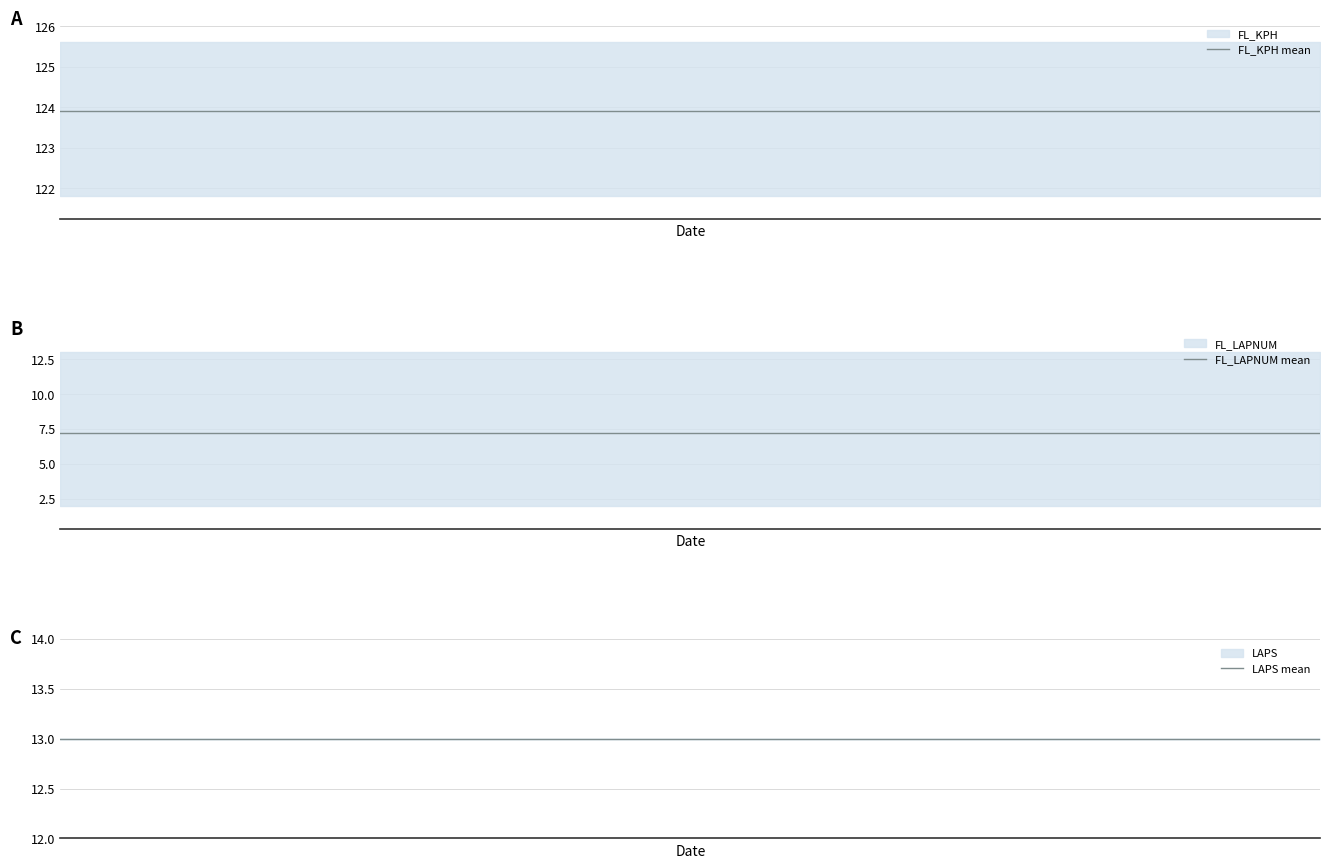

What is the spread (max minus min) of values at 12?

116.7